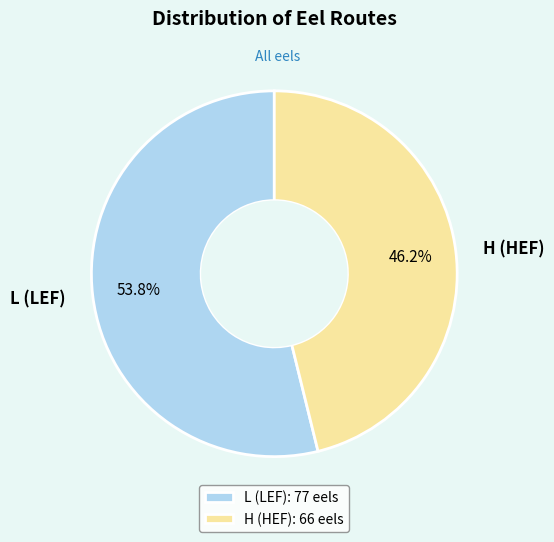

True or false: H (HEF) accounts for 46% of the total.

True